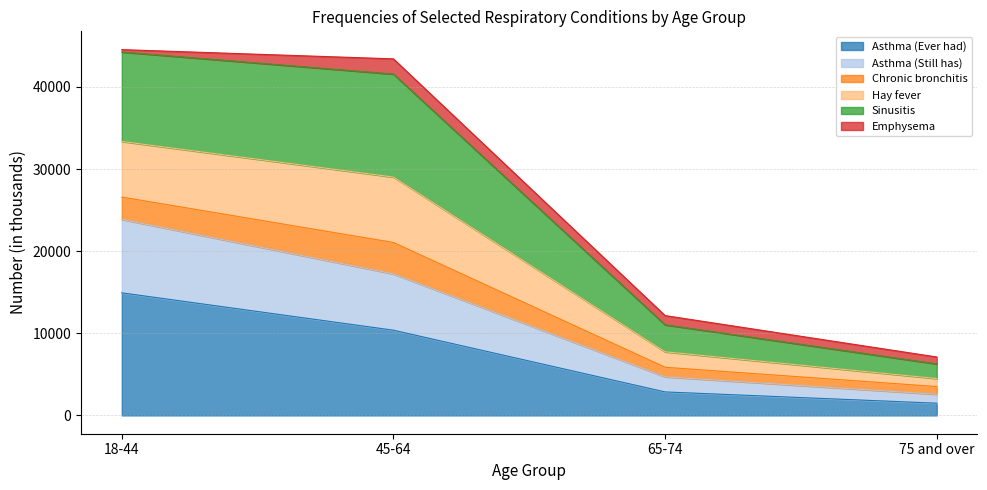

The value of Asthma (Ever had) at 45-64 is 10380. True or false?

True